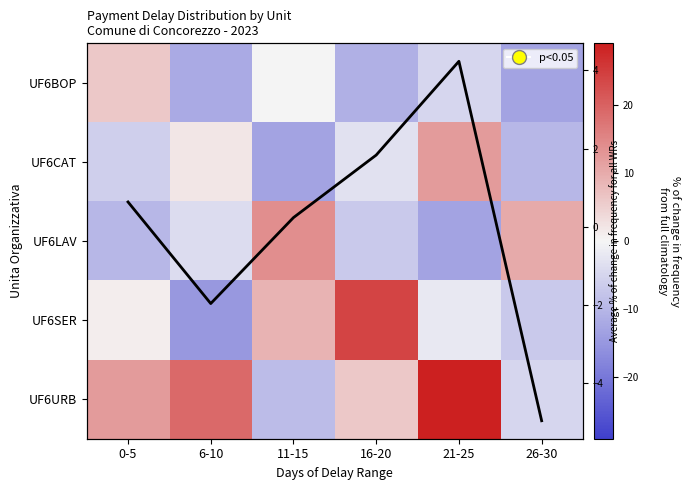

What is the total value across all series at 6-10?

-9.8